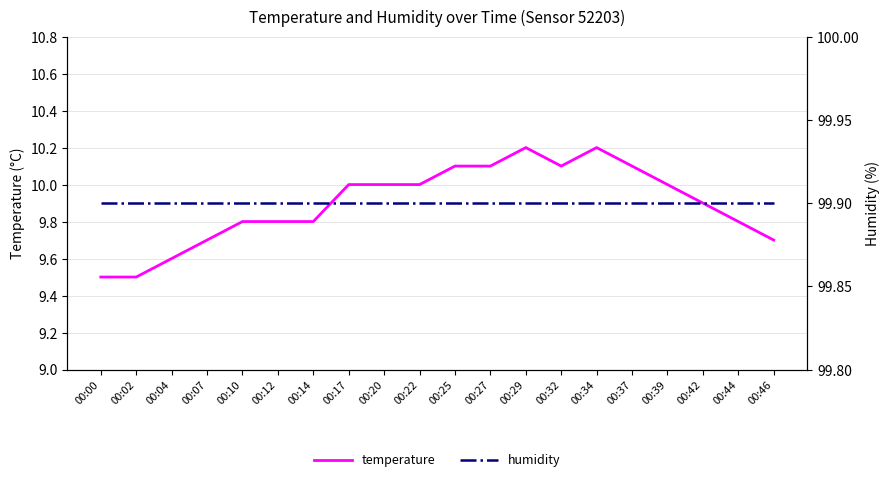

Between 00:32 and 00:07, which is larger?

00:32